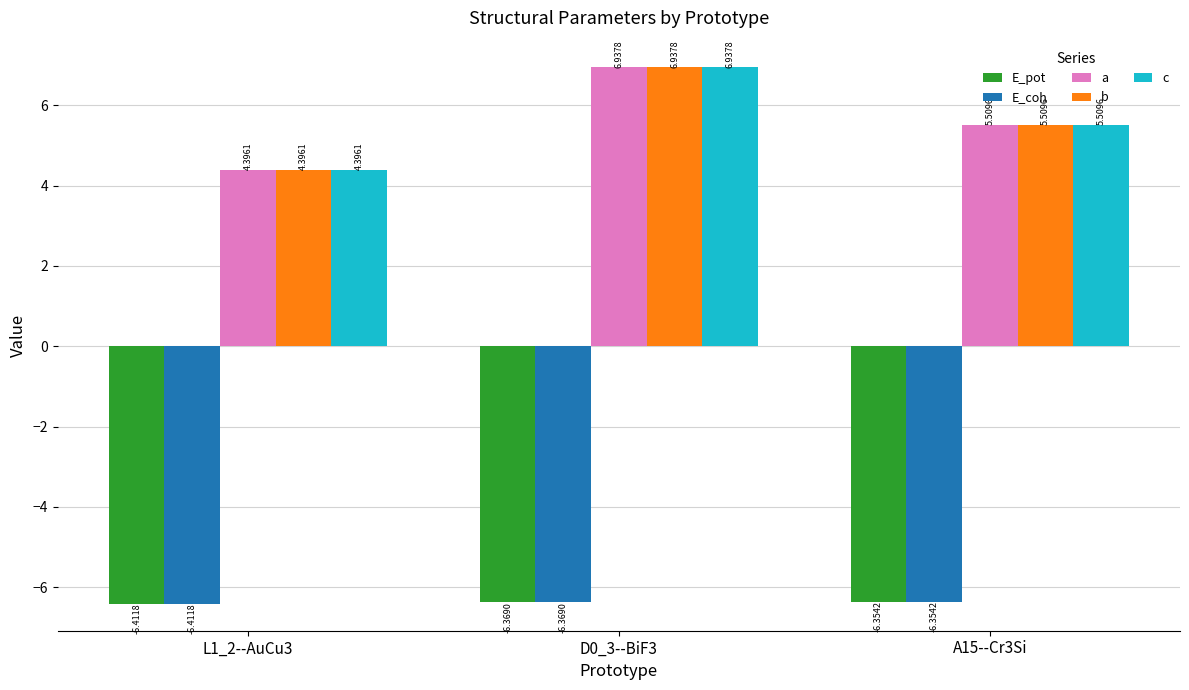

What is the average value of the b series?

5.6